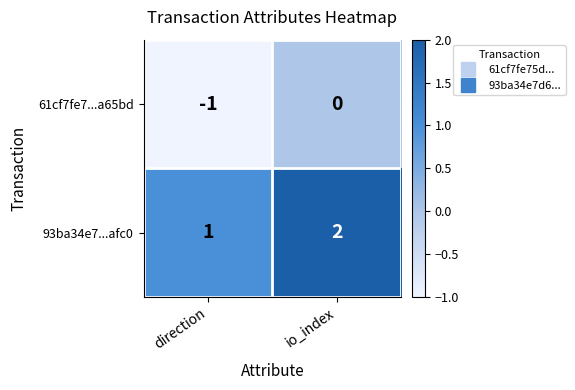

Which label corresponds to the smallest value in the chart?

direction